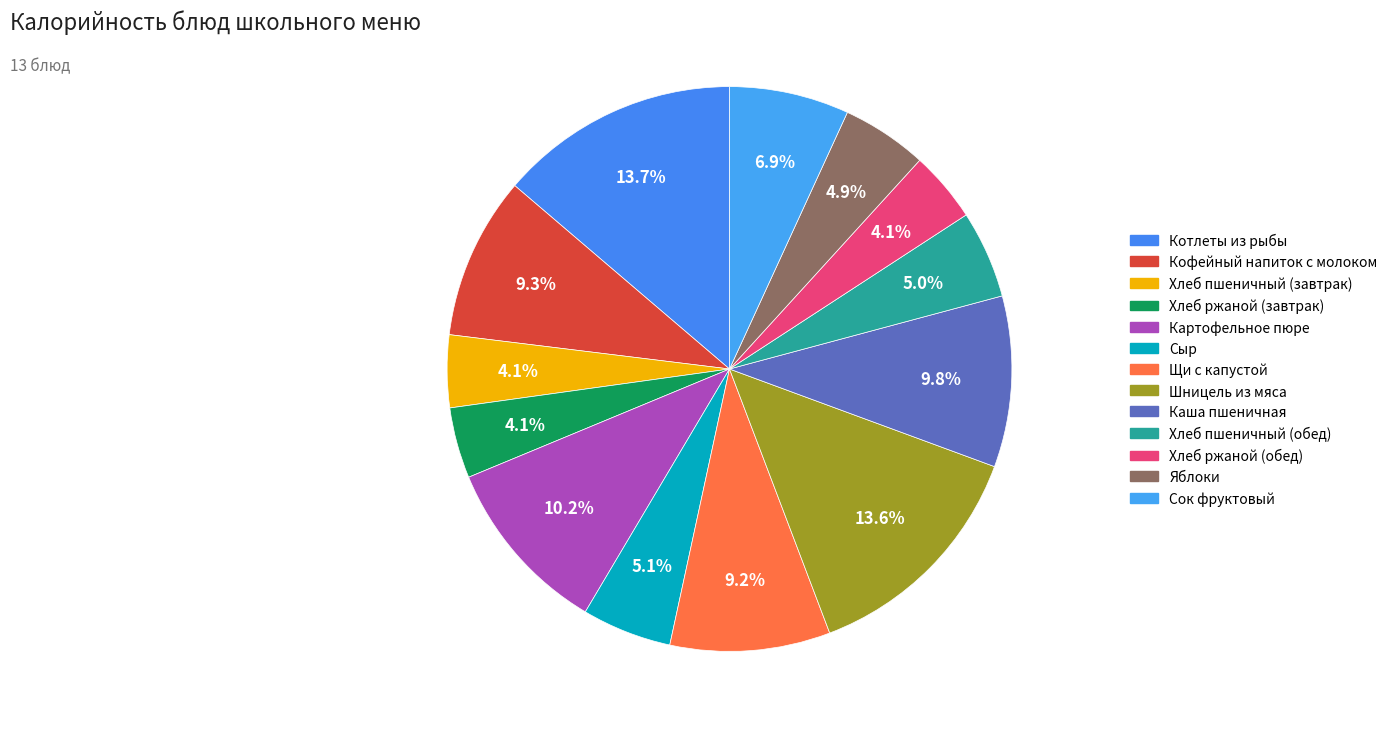

Which category has the smallest portion of the pie?

Хлеб ржаной (обед)